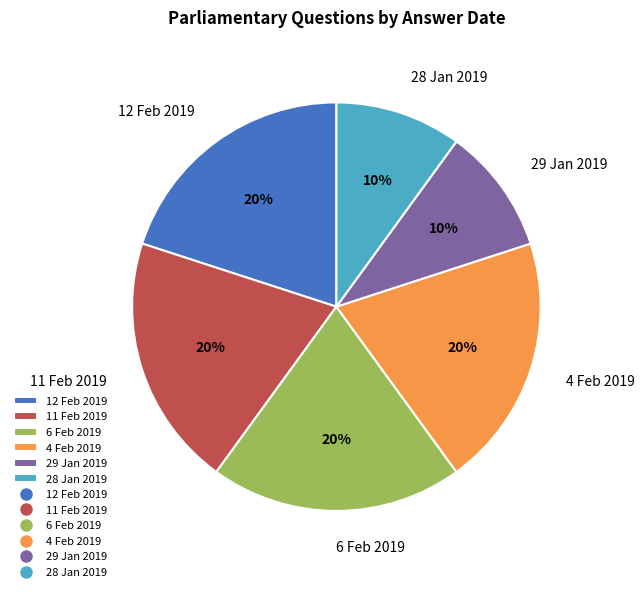

What is the ratio of the value at 11 Feb 2019 to the value at 4 Feb 2019?

1.0